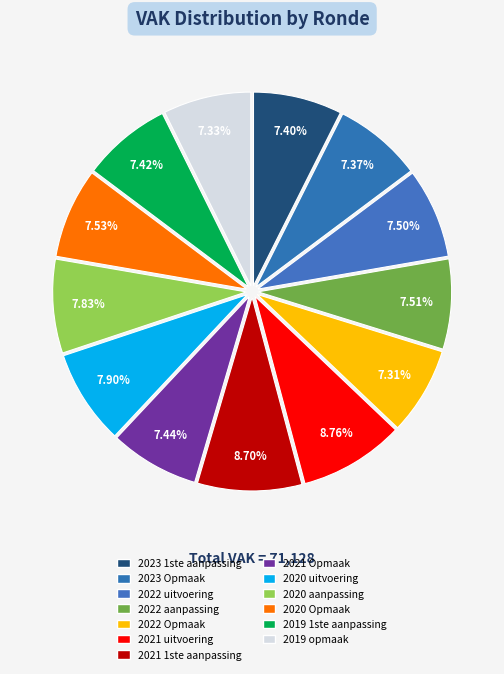

What is the total percentage of 2021 Opmaak and 2020 Opmaak?

15.0%